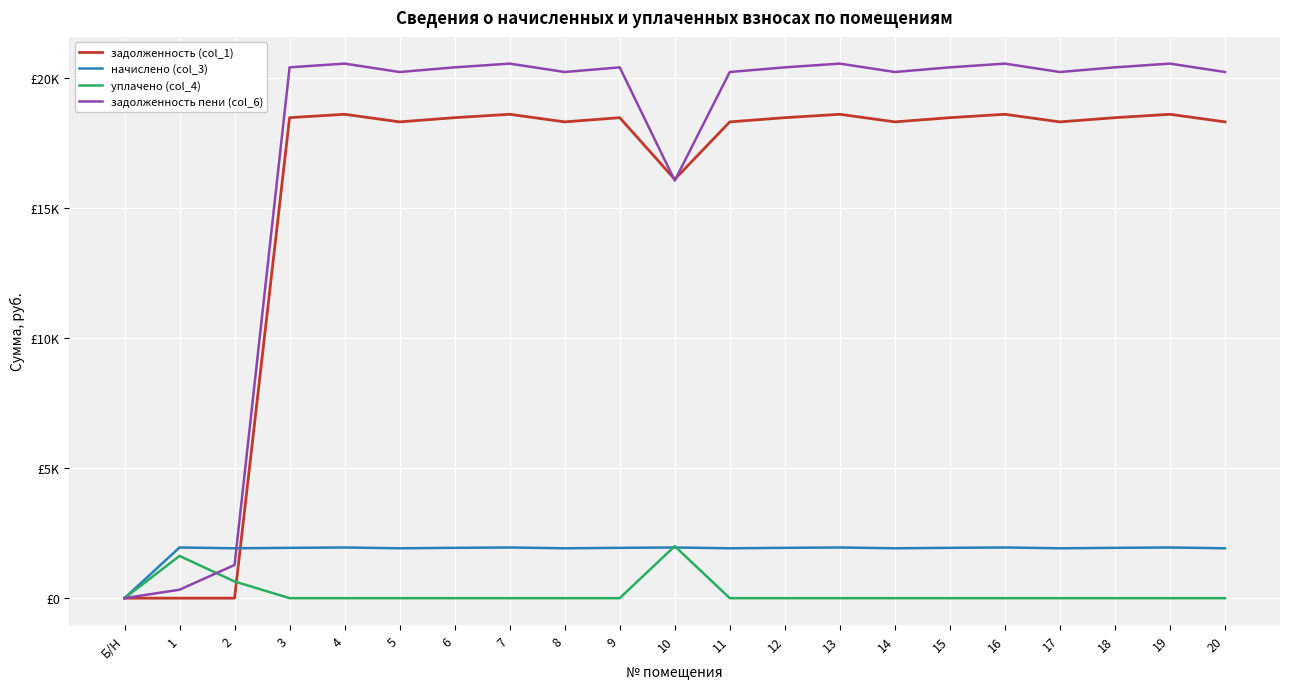

True or false: задолженность пени (col_6) and задолженность (col_1) cross at least once.

True